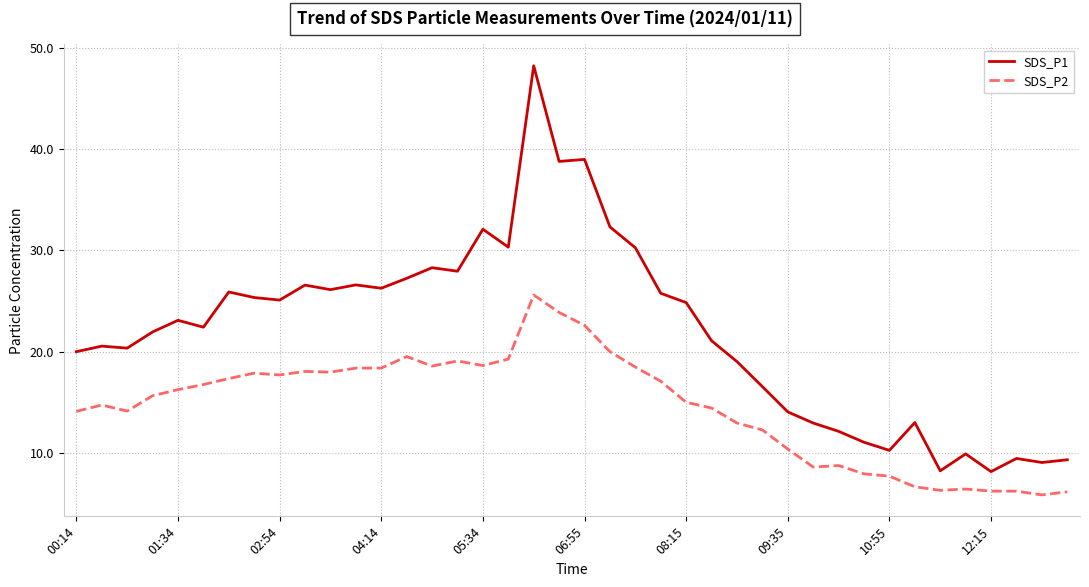

List the series in order of their overall mean, highest first.

SDS_P1, SDS_P2